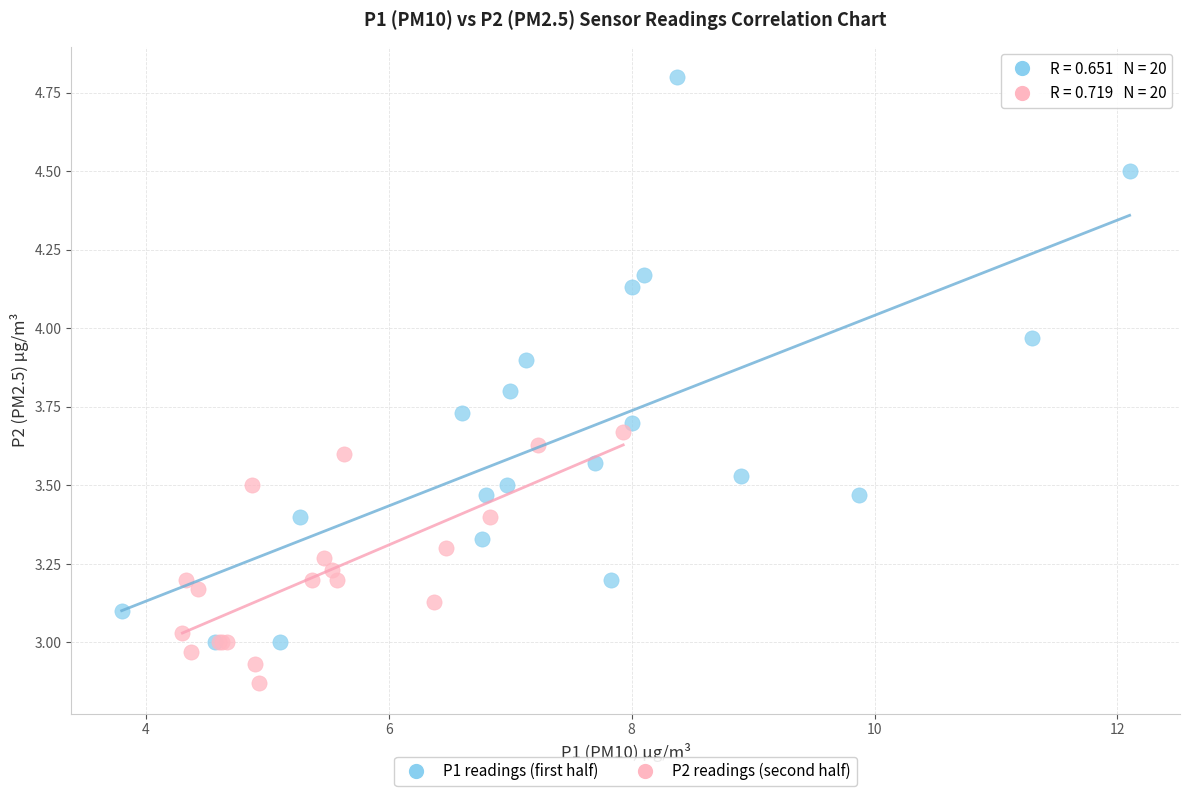

What are all the series names shown in the legend?

P1 readings (first half), P2 readings (second half)